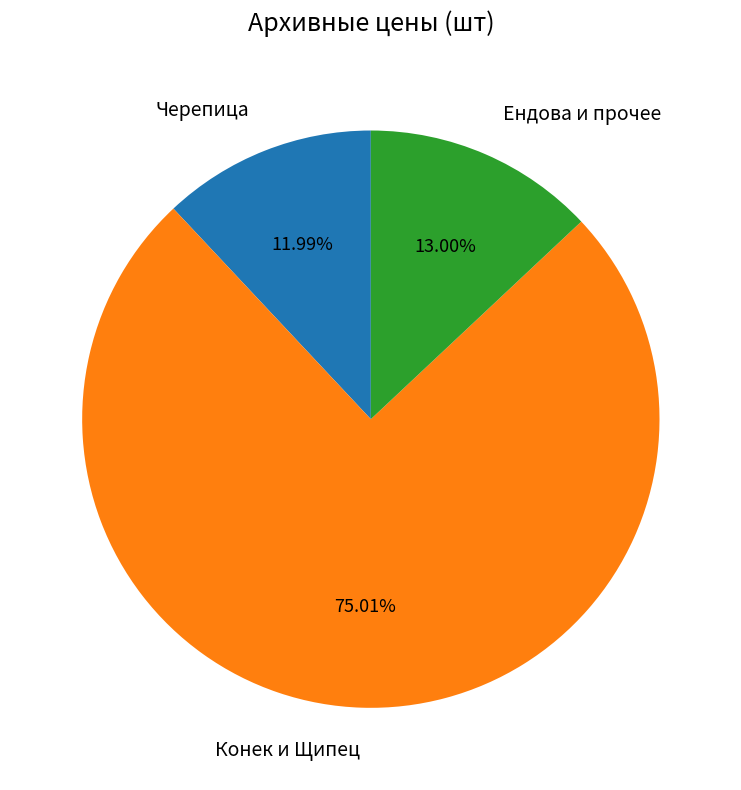

Does any single category account for the majority?

Yes